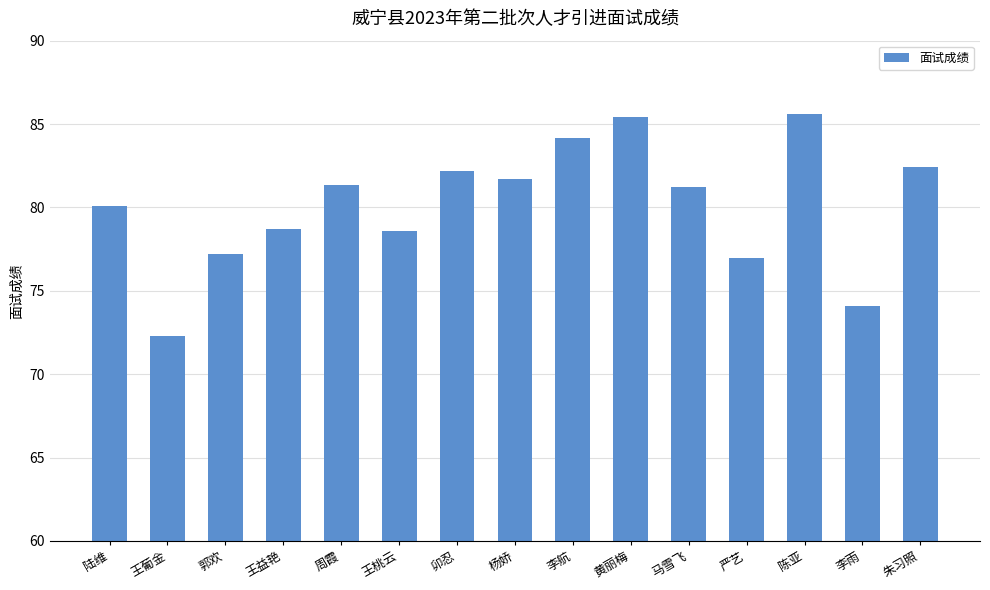

What is the maximum value shown in the chart?

85.6